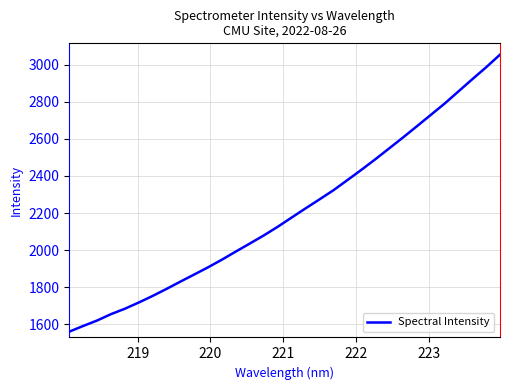

What is the minimum value shown in the chart?

1561.1